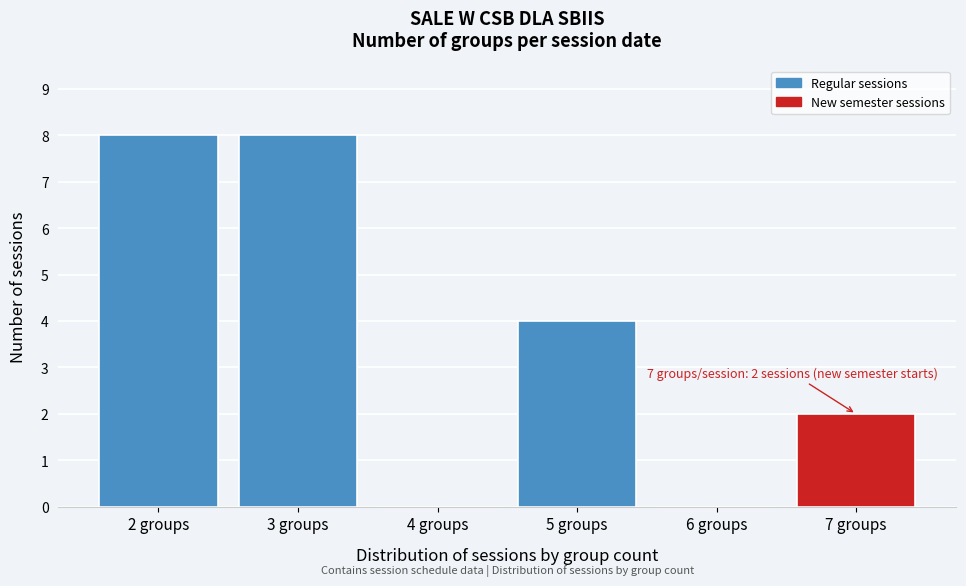

Reading left to right, extract all data points from this chart.

2 groups=8	3 groups=8	4 groups=0	5 groups=4	6 groups=0	7 groups=2